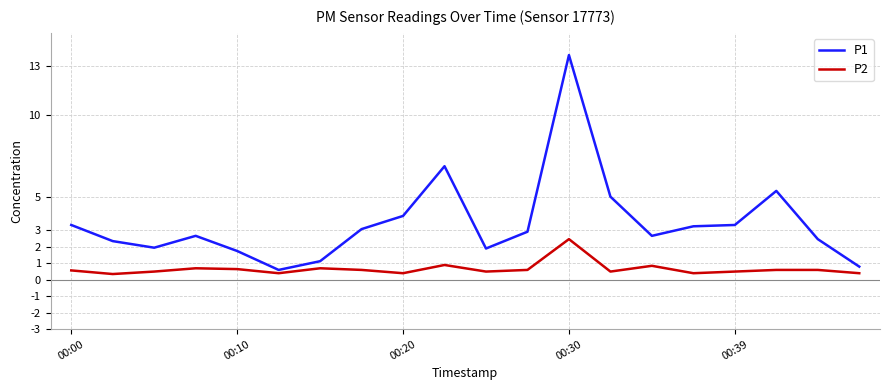

What is the difference between the maximum and minimum values in the P2 series?

2.1